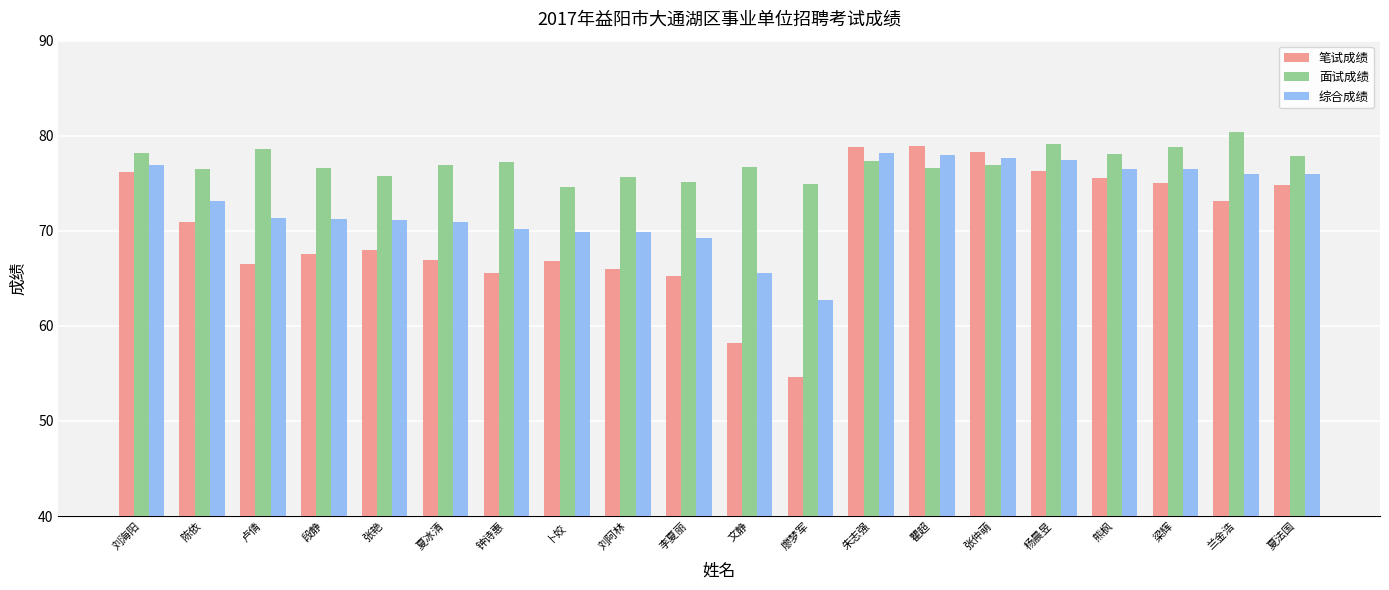

What is the maximum value shown in the chart?

80.4